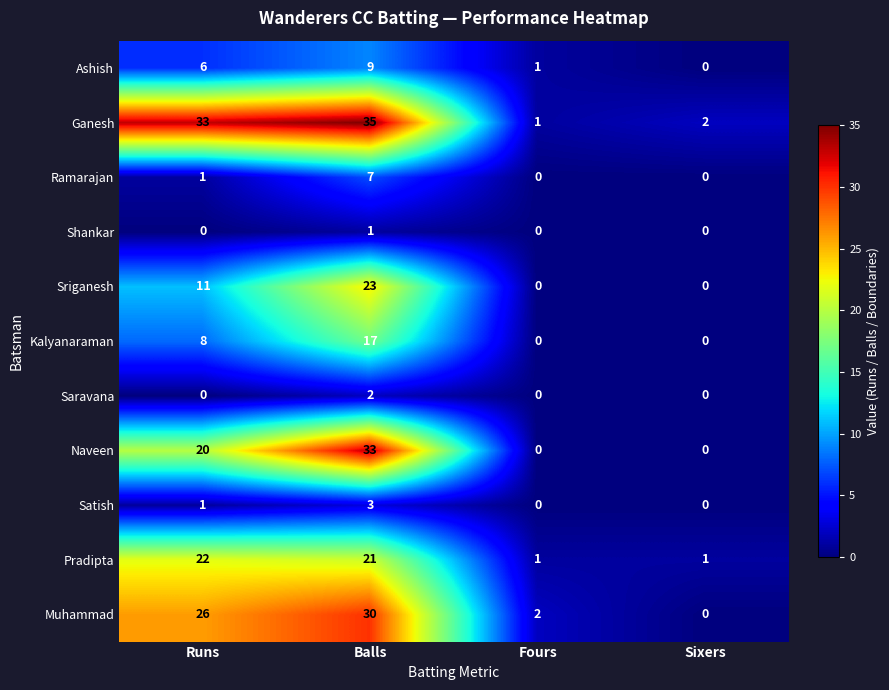

Which label corresponds to the largest value in the chart?

Balls